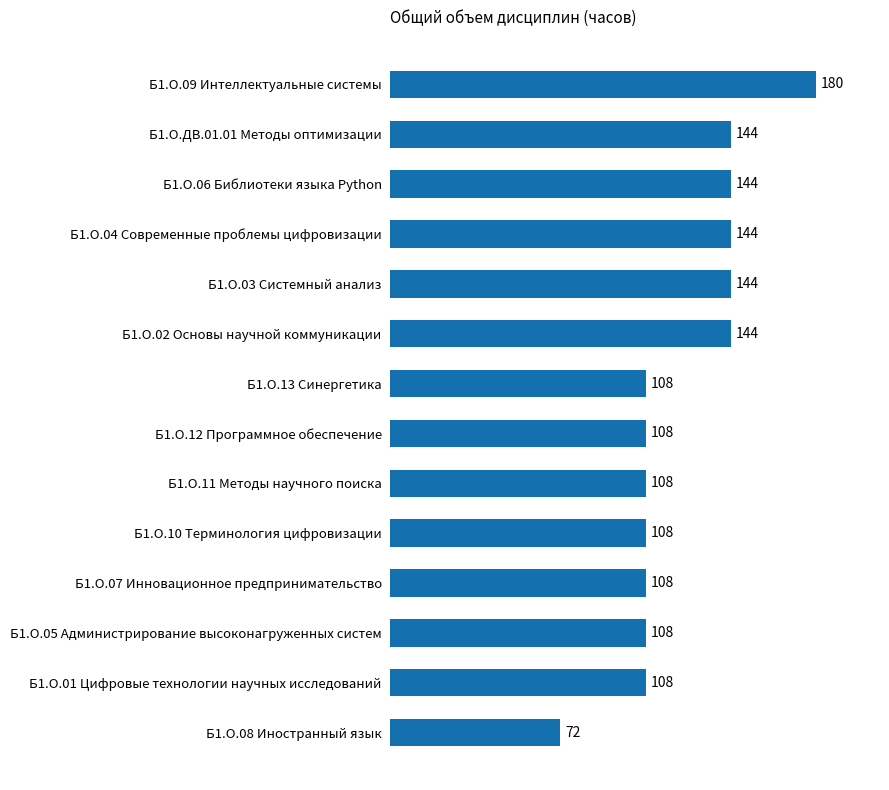

Reading top to bottom, extract all data points from this chart.

180	144	144	144	144	144	108	108	108	108	108	108	108	72